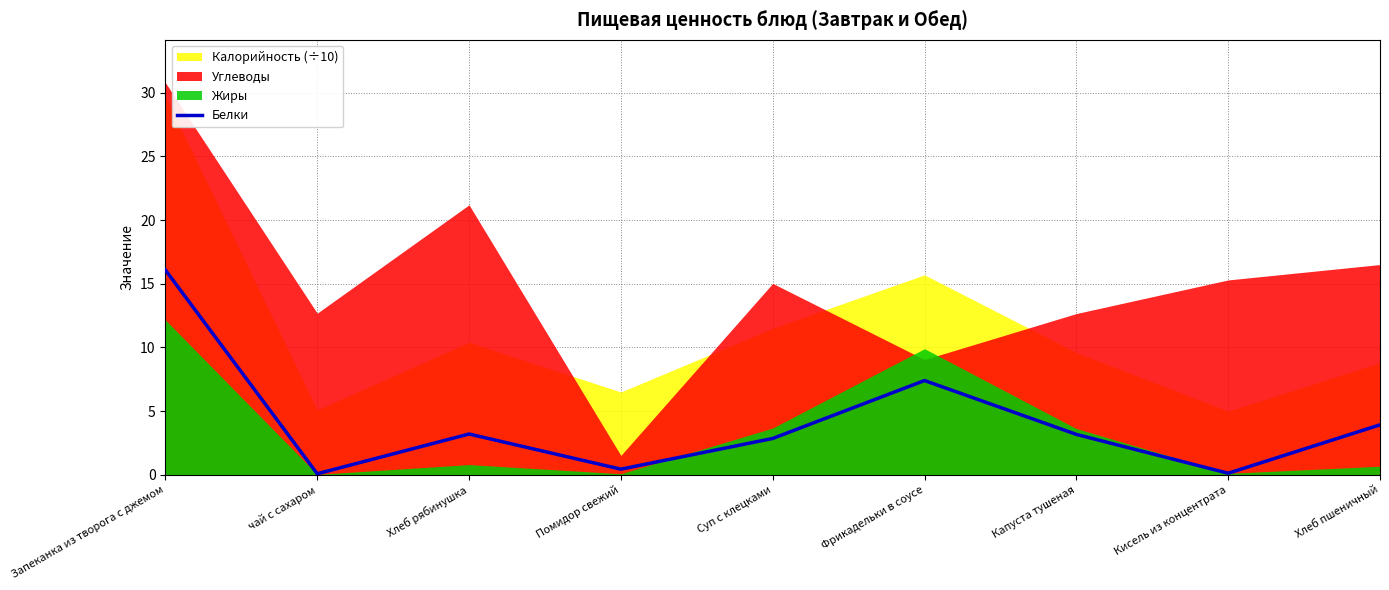

What is the approximate value at чай с сахаром?

0.1